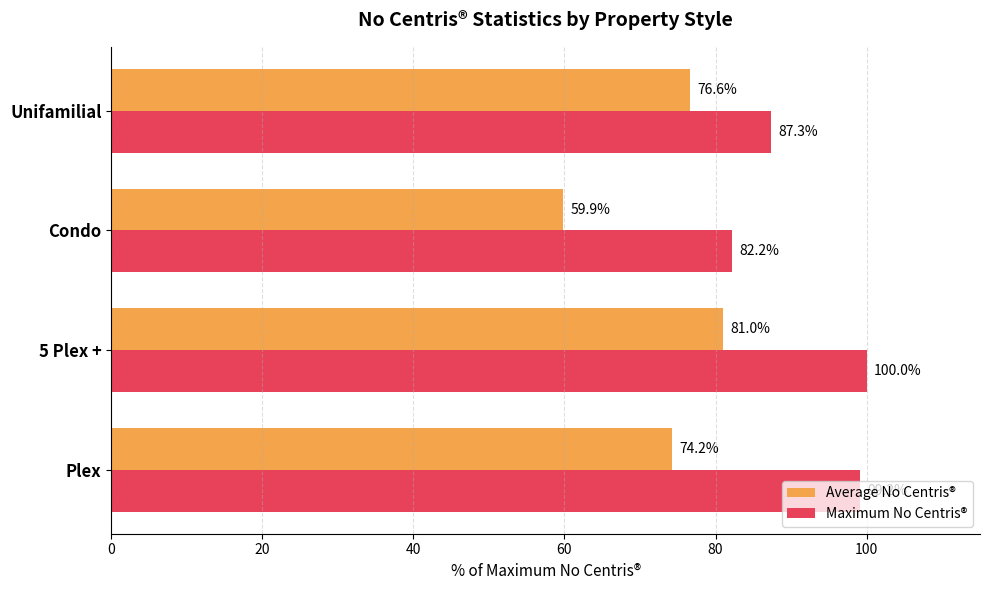

The value of Maximum No Centris® at 5 Plex + is 100.0. True or false?

True